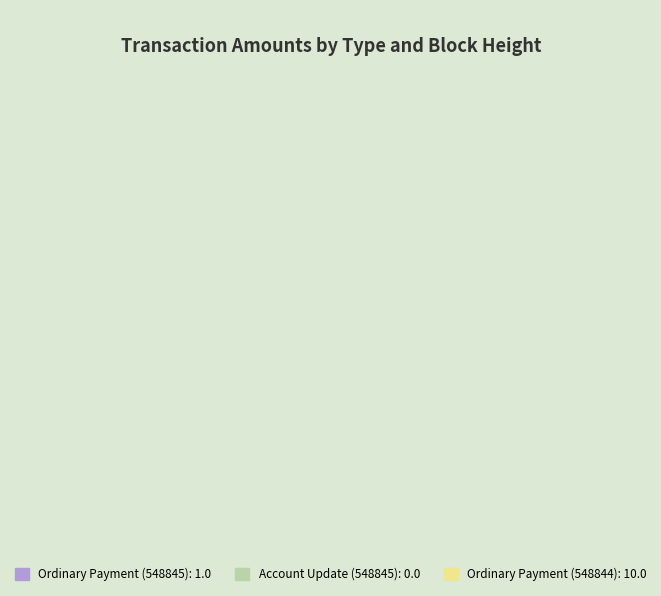

True or false: Ordinary Payment (548845) accounts for 9% of the total.

True